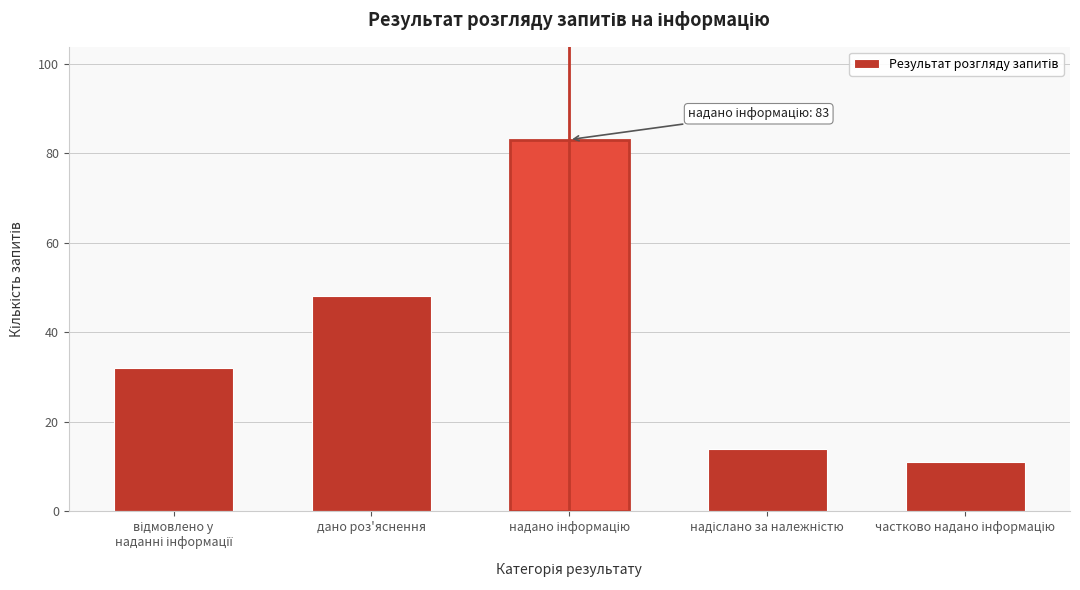

Reading left to right, transcribe all the data shown in this chart.

32	48	83	14	11